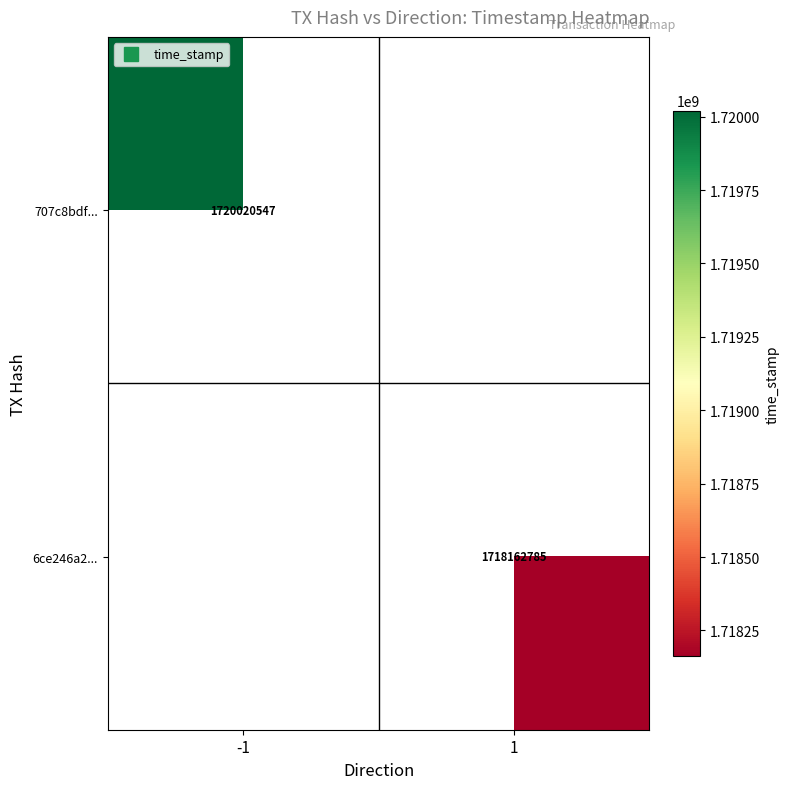

At how many categories does at least one series exceed 1718587733?

1